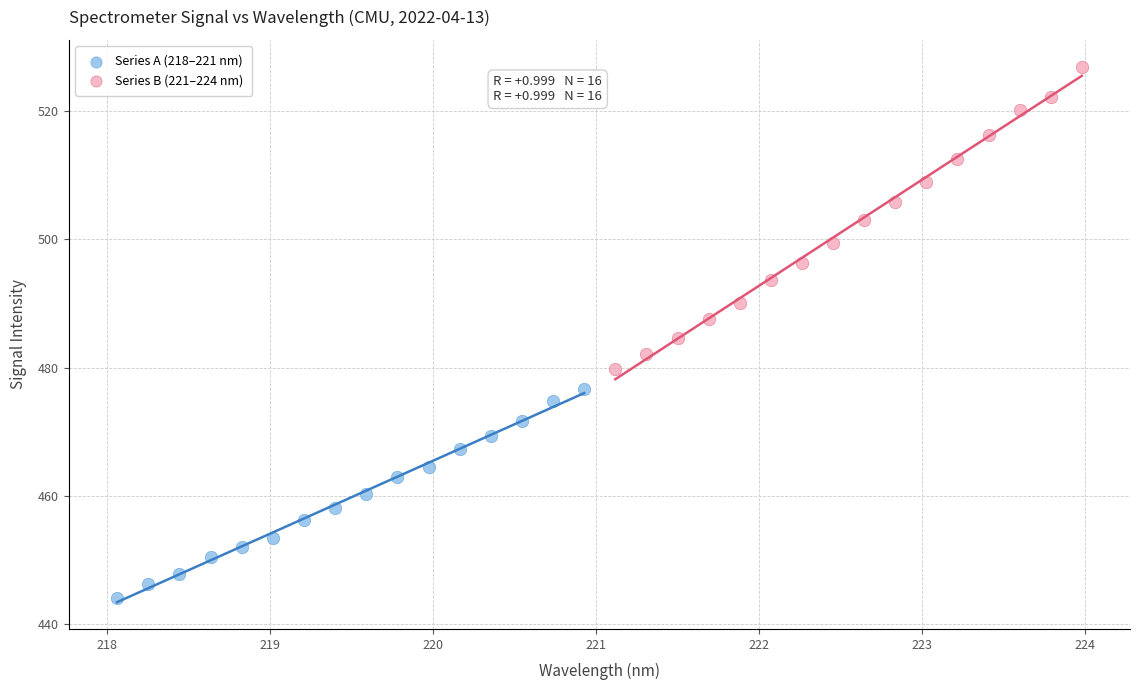

Which series contains the lowest Y value?

Series A (218–221 nm)